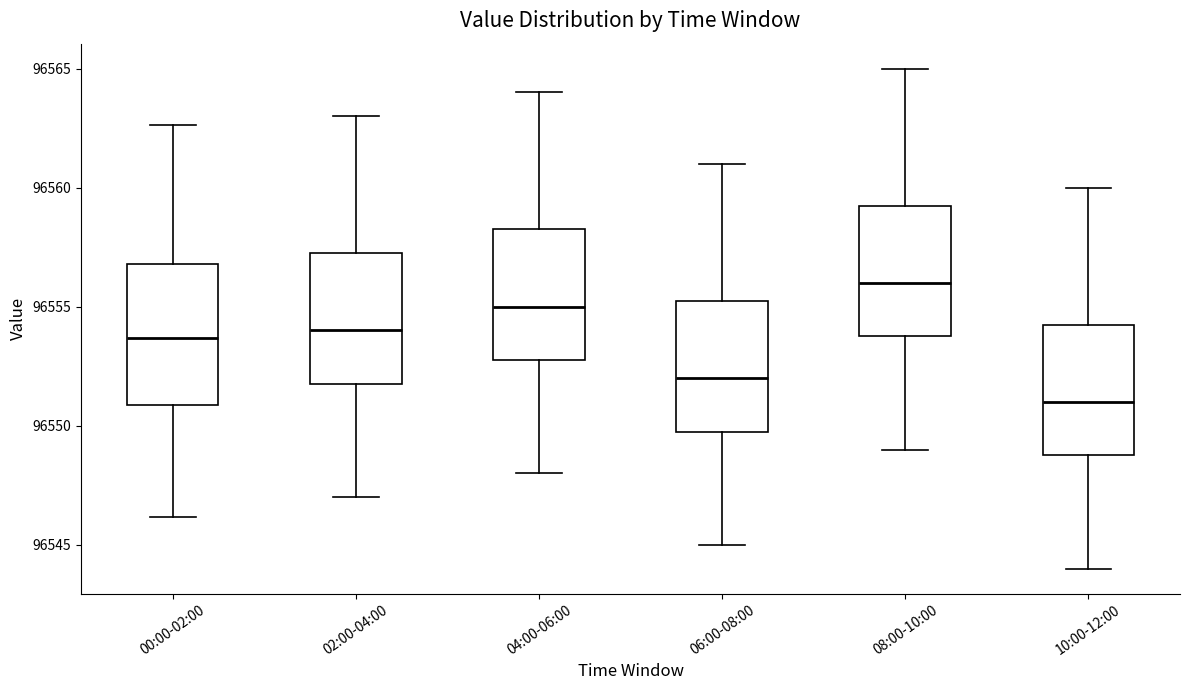

Reading left to right, read every box against the y-axis: the position of its median line, the range the box covers, and the ends of its whiskers. The values are not printed on the chart, so give them approximately, as read against the axis.

00:00-02:00: median 96553.5, box 96551.0 to 96557.0, whiskers 96546.0 to 96562.5
02:00-04:00: median 96554.0, box 96552.0 to 96557.5, whiskers 96547.0 to 96563.0
04:00-06:00: median 96555.0, box 96553.0 to 96558.5, whiskers 96548.0 to 96564.0
06:00-08:00: median 96552.0, box 96550.0 to 96555.5, whiskers 96545.0 to 96561.0
08:00-10:00: median 96556.0, box 96554.0 to 96559.5, whiskers 96549.0 to 96565.0
10:00-12:00: median 96551.0, box 96549.0 to 96554.5, whiskers 96544.0 to 96560.0